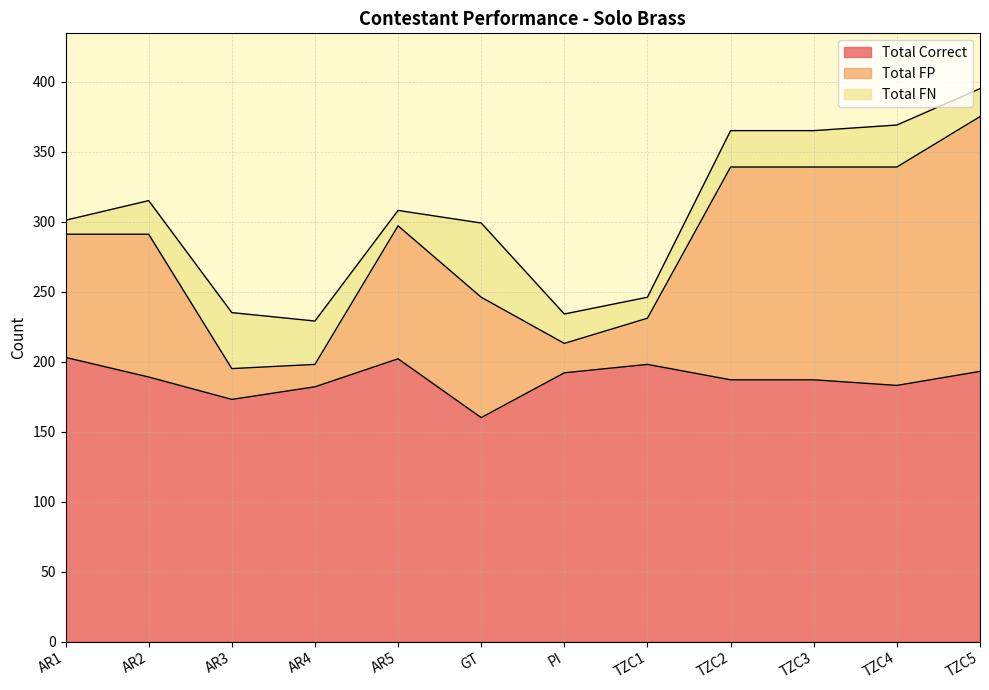

At which category is the sum across all series the highest?

TZC5